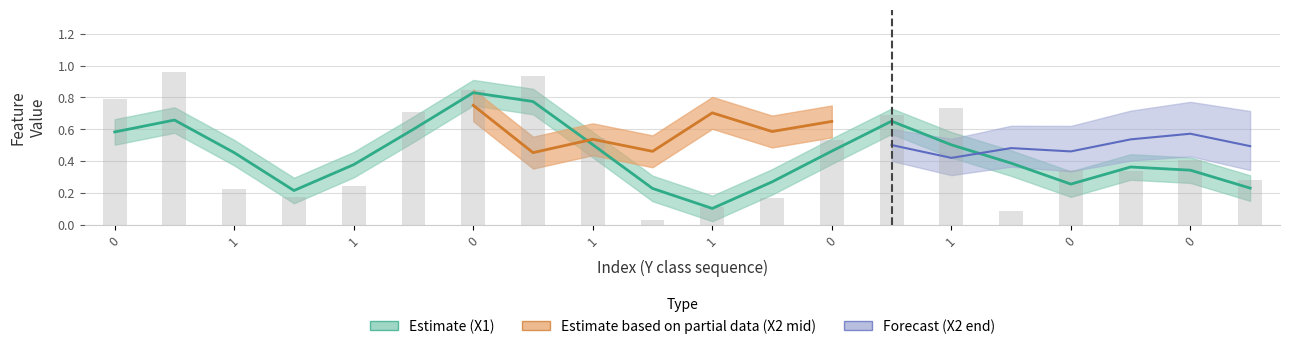

Are the bars grouped side by side (vs. stacked)?

No